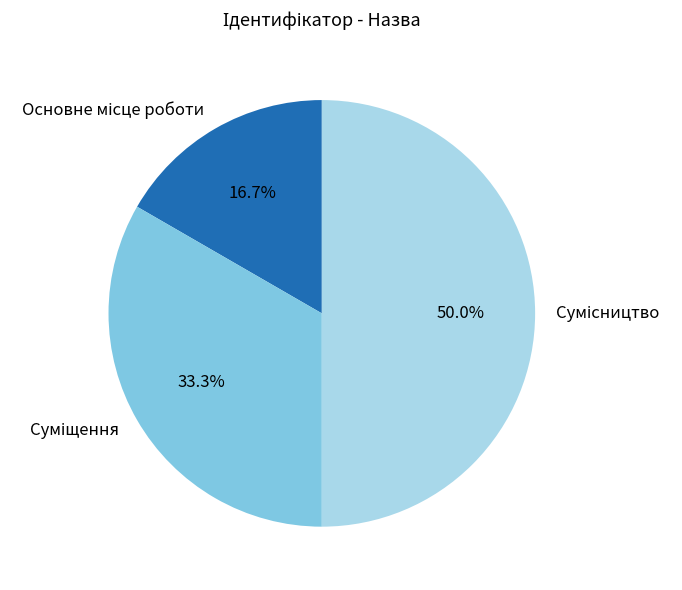

True or false: Основне місце роботи accounts for 29% of the total.

False